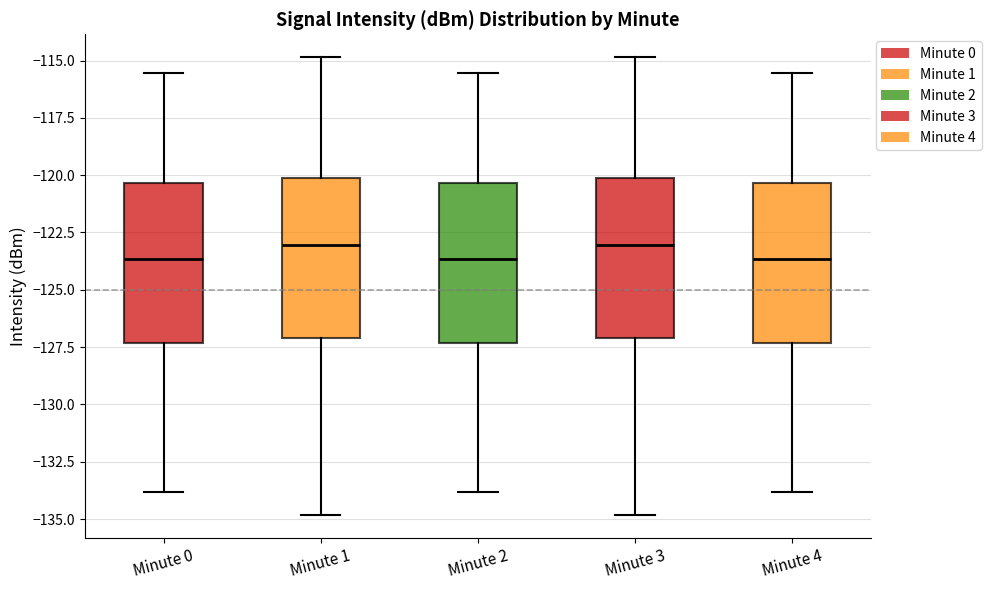

Where does the median line of the box for Minute 4 sit on the y-axis? The values are not printed on the chart, so give them approximately, as read against the axis.

-123.5